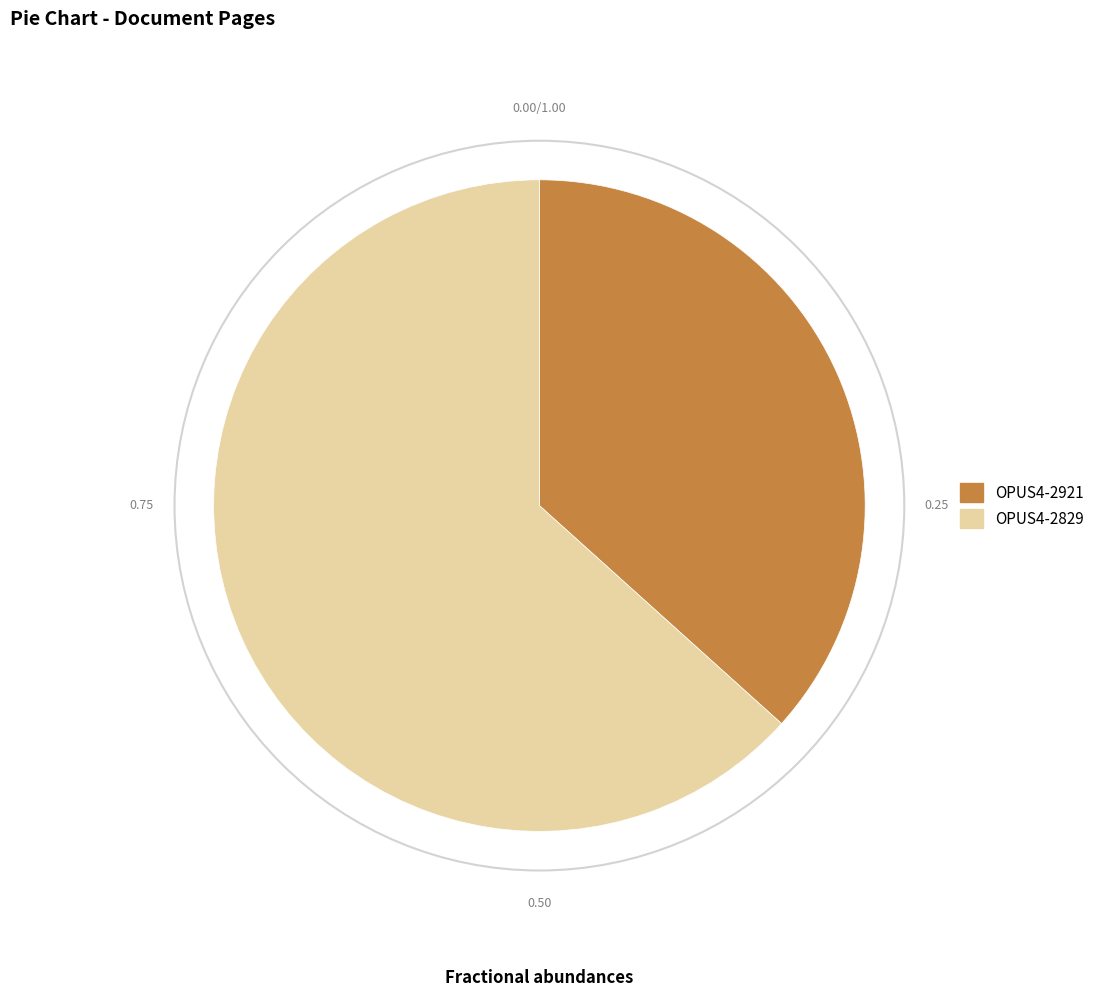

True or false: OPUS4-2921 accounts for 46% of the total.

False